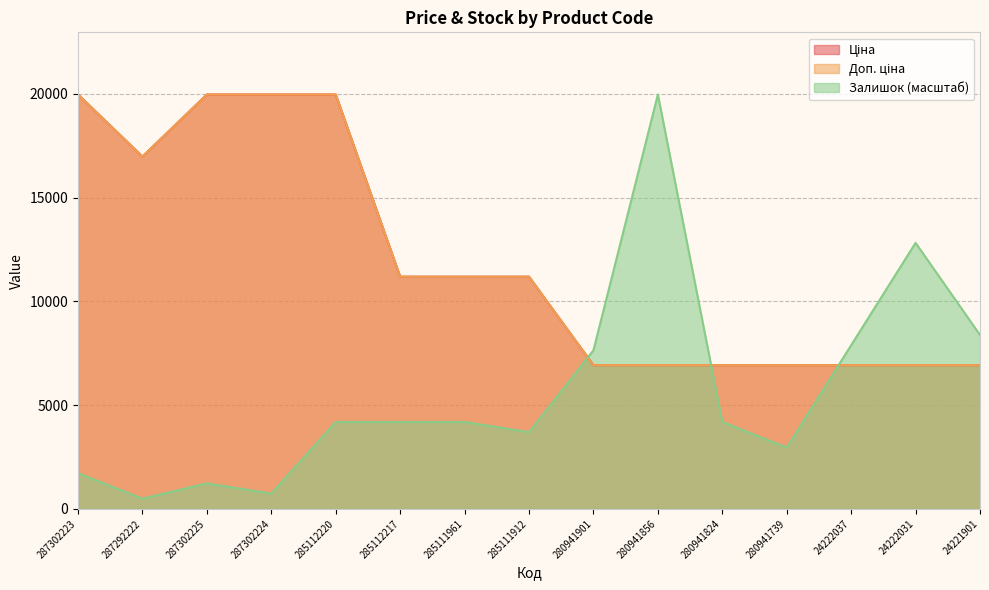

Where is the first local maximum for Залишок?

287302225